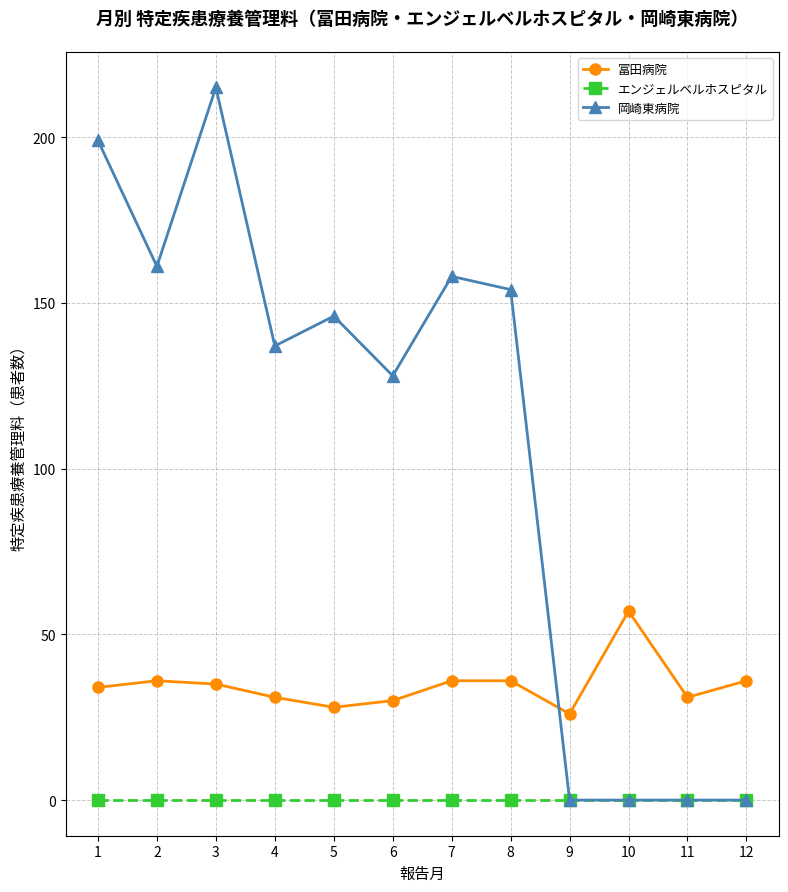

At how many categories does at least one series exceed 180?

2